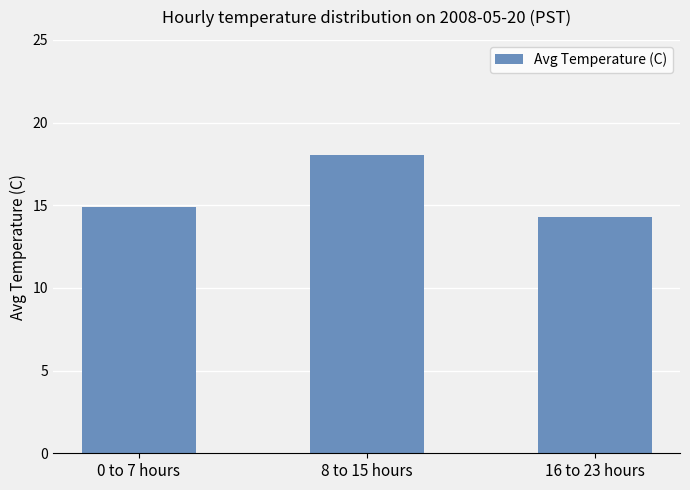

True or false: the data shows 3.7 at 0 to 7 hours.

False